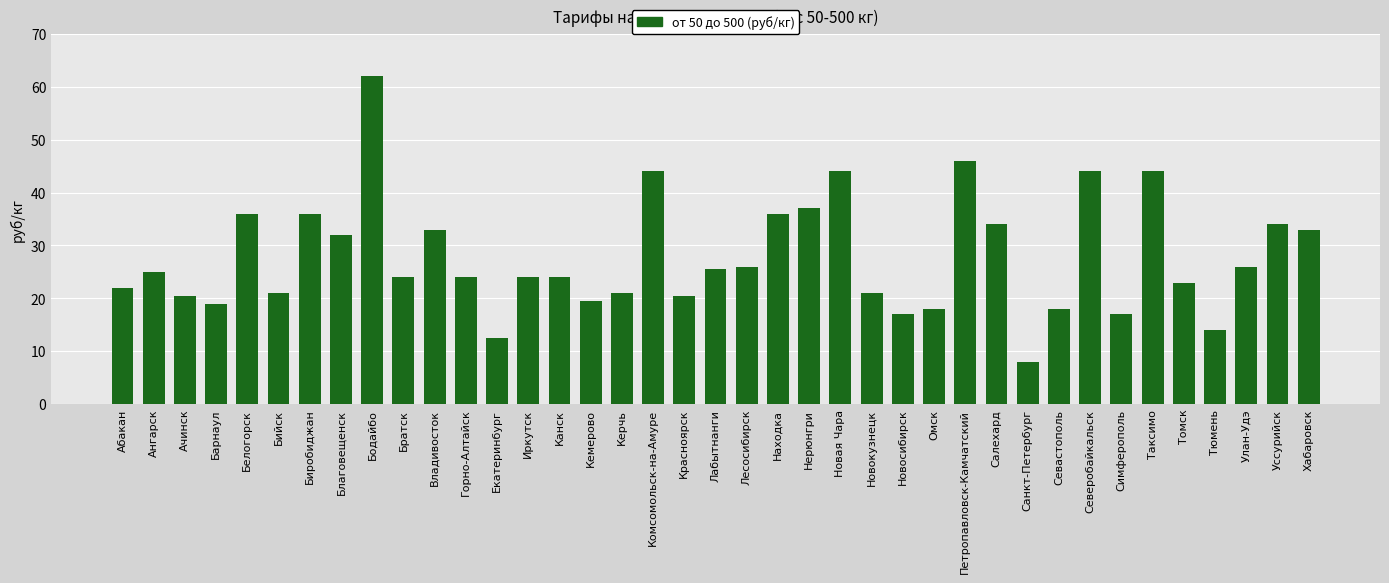

What is the label of the 21st bar from the left?

Лесосибирск